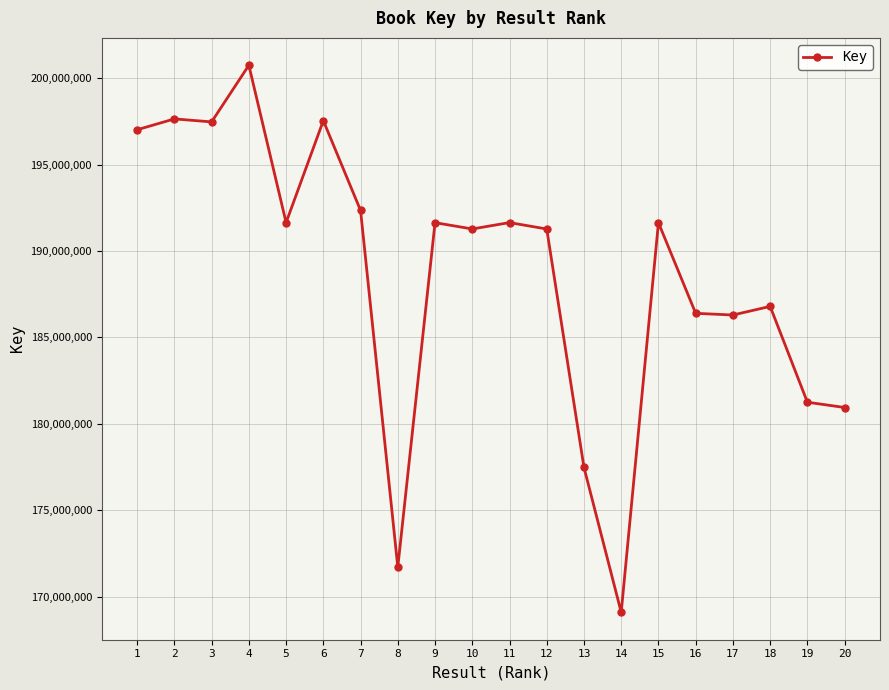

True or false: the data has more than 1 interior local peaks.

True